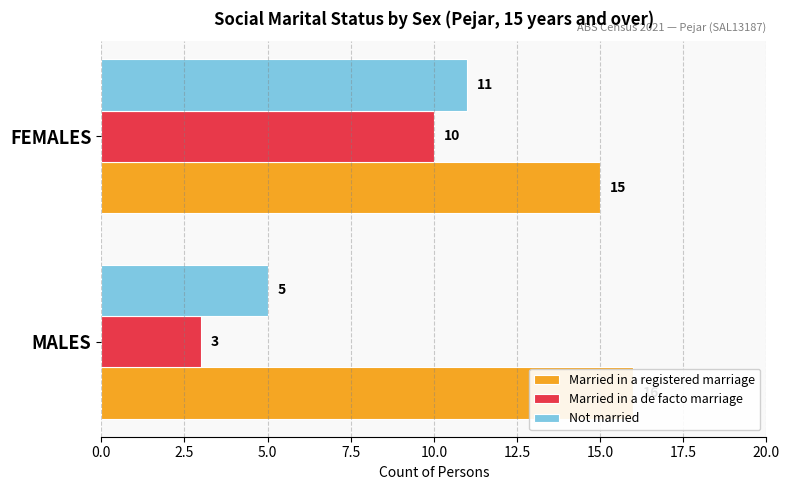

The value of Married in a de facto marriage at FEMALES is 14. True or false?

False